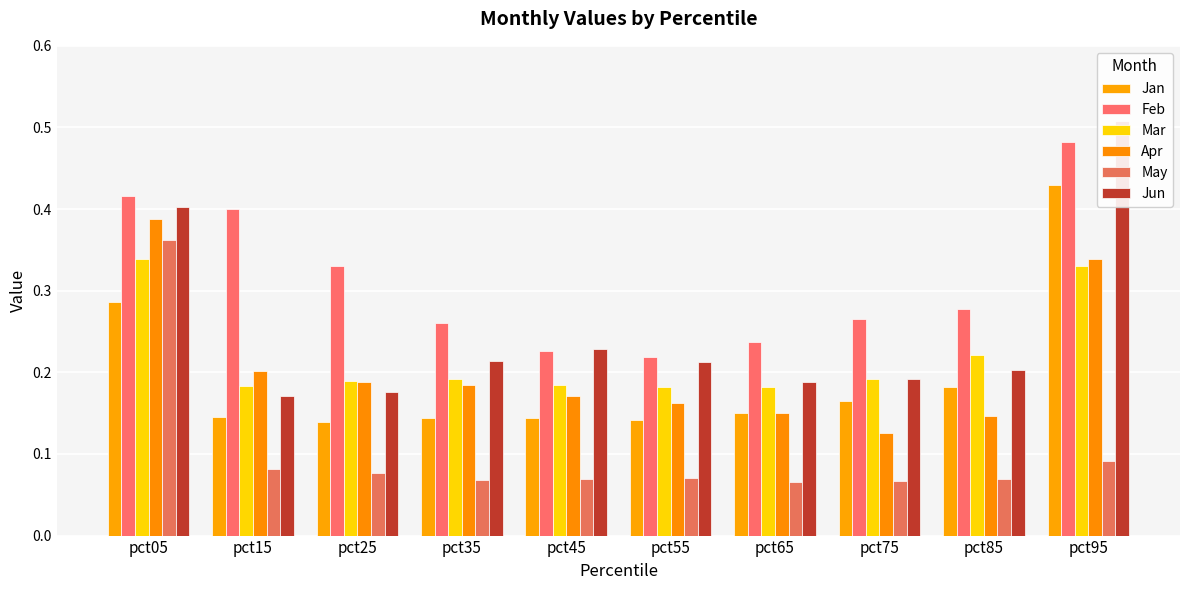

How many bars are there in total?

60